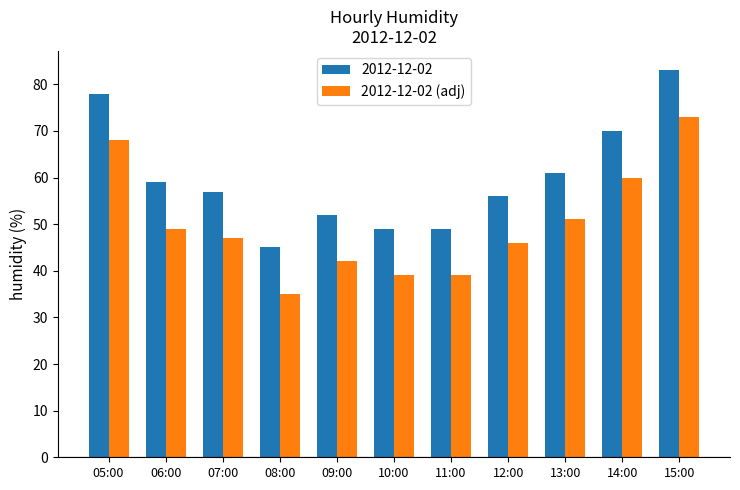

Reading left to right, what are all the values shown in this chart?

2012-12-02: 78	59	57	45	52	49	49	56	61	70	83
2012-12-02 (adj): 68	49	47	35	42	39	39	46	51	60	73